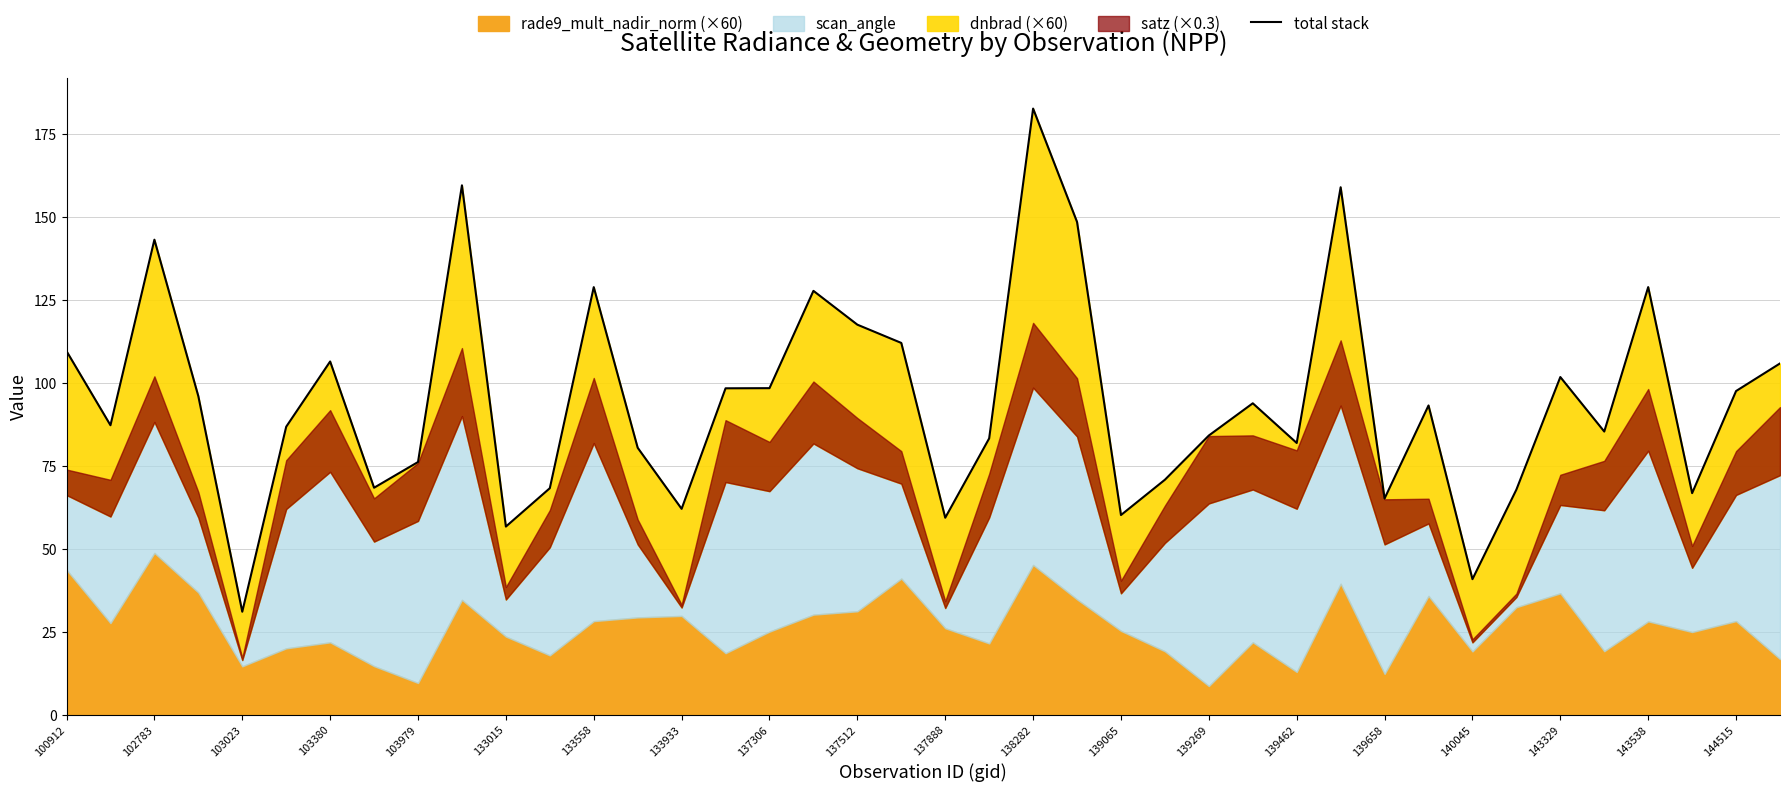

What is the difference between the second highest and minimum values?

128.6